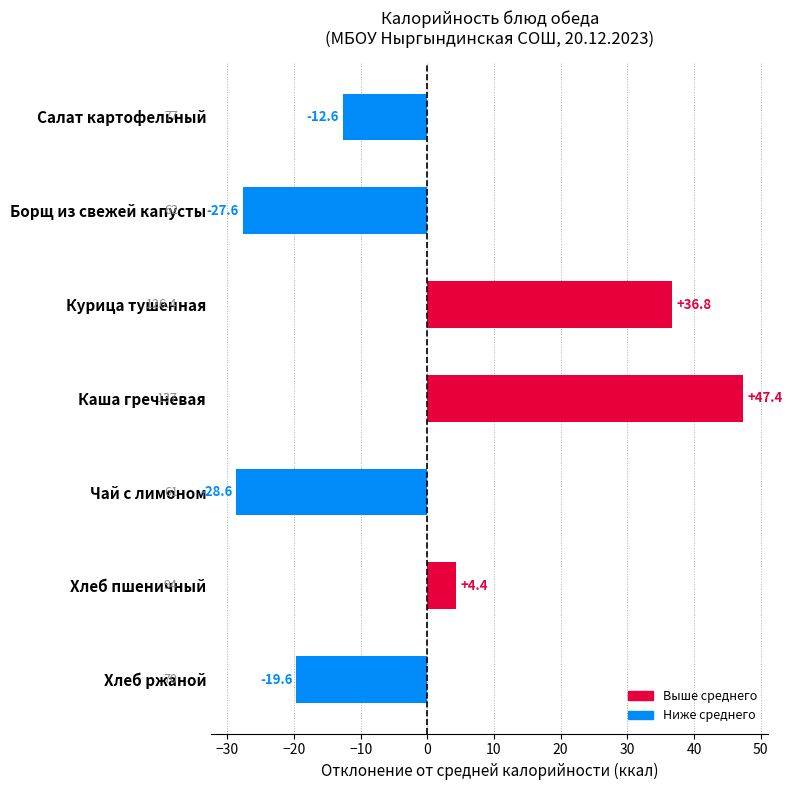

What is the difference between the second highest and second lowest values?

64.4